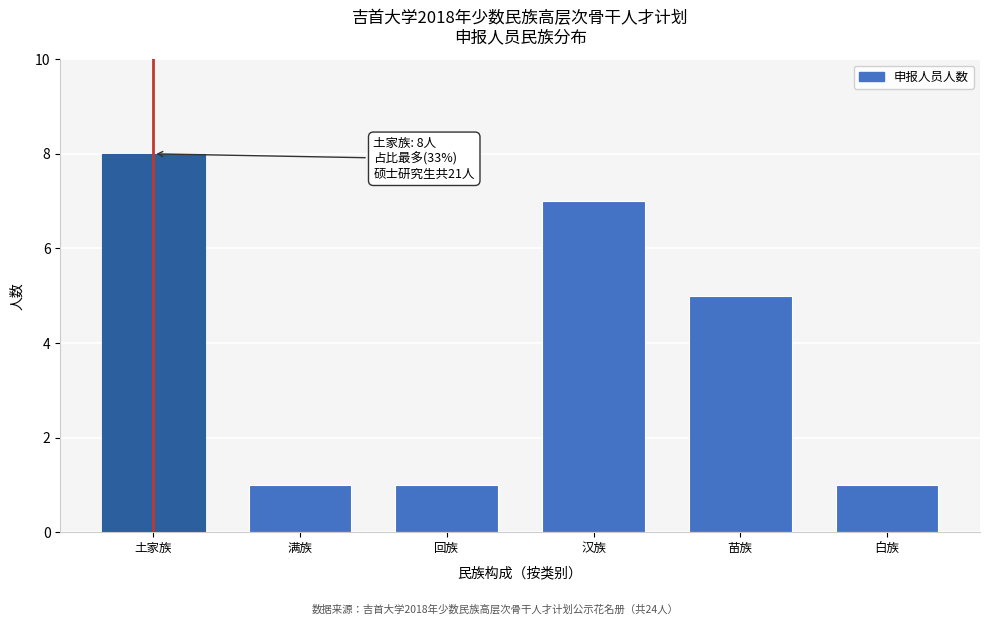

Reading right to left, extract all data points from this chart.

白族=1	苗族=5	汉族=7	回族=1	满族=1	土家族=8